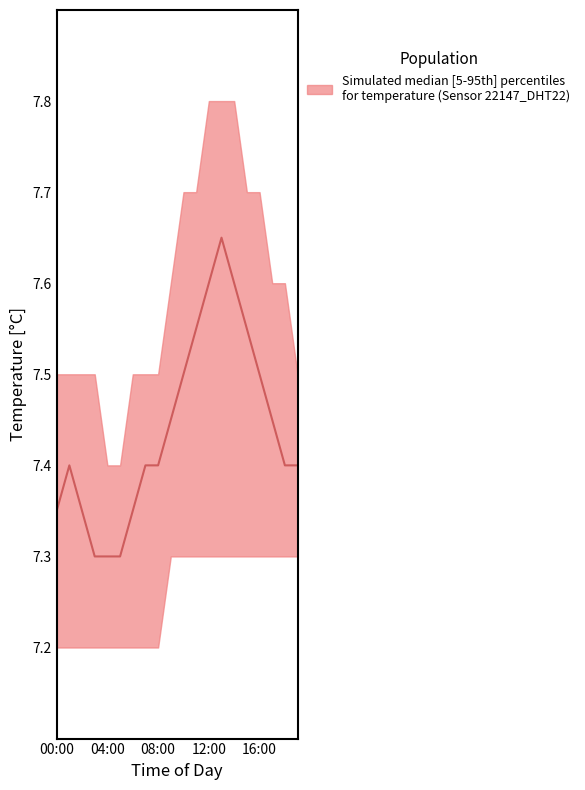

What is the value of the lower point at the 11th from the left?

7.3